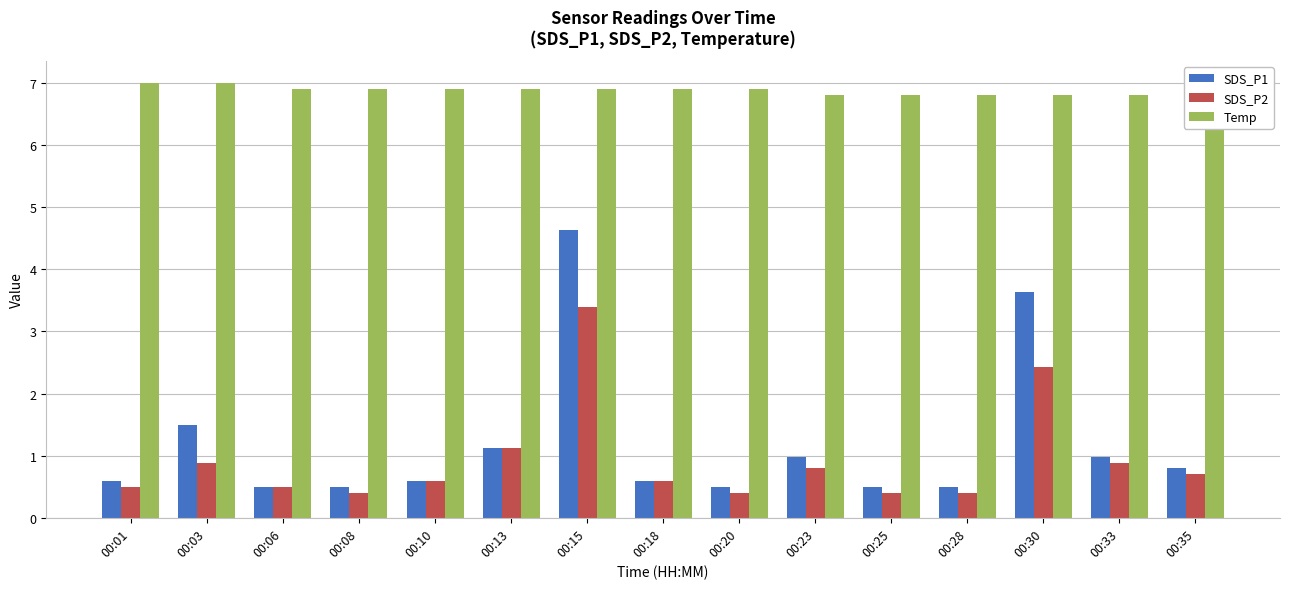

Reading left to right, what are all the values shown in this chart?

SDS_P1: 00:01=0.6	00:03=1.5	00:06=0.5	00:08=0.5	00:10=0.6	00:13=1.1	00:15=4.6	00:18=0.6	00:20=0.5	00:23=1.0	00:25=0.5	00:28=0.5	00:30=3.6	00:33=1.0	00:35=0.8
SDS_P2: 00:01=0.5	00:03=0.9	00:06=0.5	00:08=0.4	00:10=0.6	00:13=1.1	00:15=3.4	00:18=0.6	00:20=0.4	00:23=0.8	00:25=0.4	00:28=0.4	00:30=2.4	00:33=0.9	00:35=0.7
Temp: 00:01=7.0	00:03=7.0	00:06=6.9	00:08=6.9	00:10=6.9	00:13=6.9	00:15=6.9	00:18=6.9	00:20=6.9	00:23=6.8	00:25=6.8	00:28=6.8	00:30=6.8	00:33=6.8	00:35=6.8